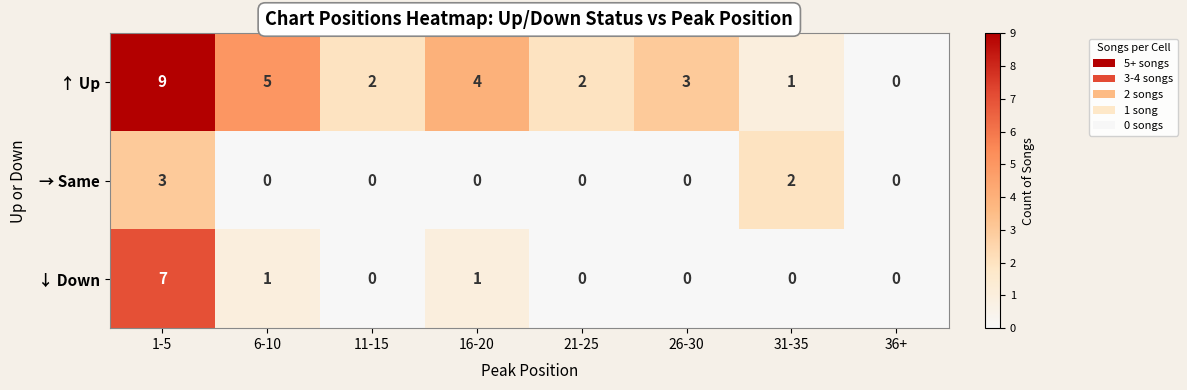

Reading left to right, extract all data points from this chart.

↑ Up: 9	5	2	4	2	3	1	0
→ Same: 3	0	0	0	0	0	2	0
↓ Down: 7	1	0	1	0	0	0	0